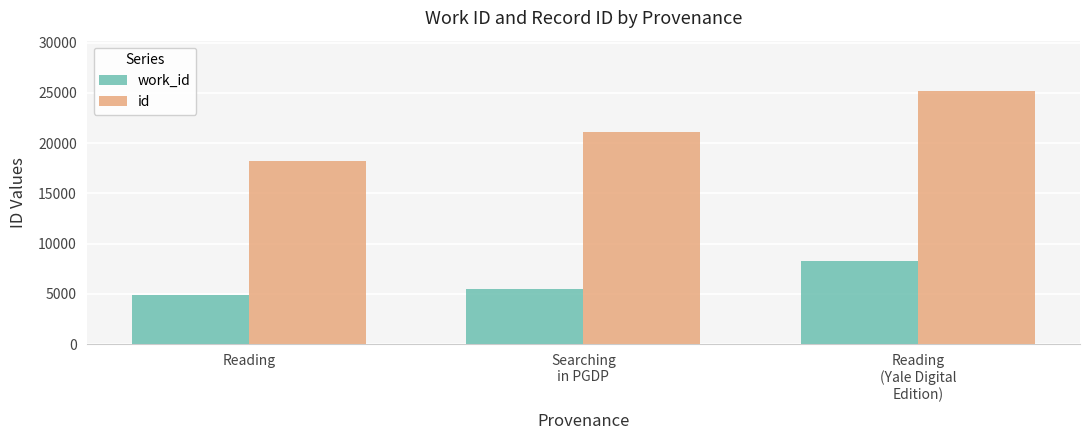

True or false: id has a value of 14239 at Searching
in PGDP.

False